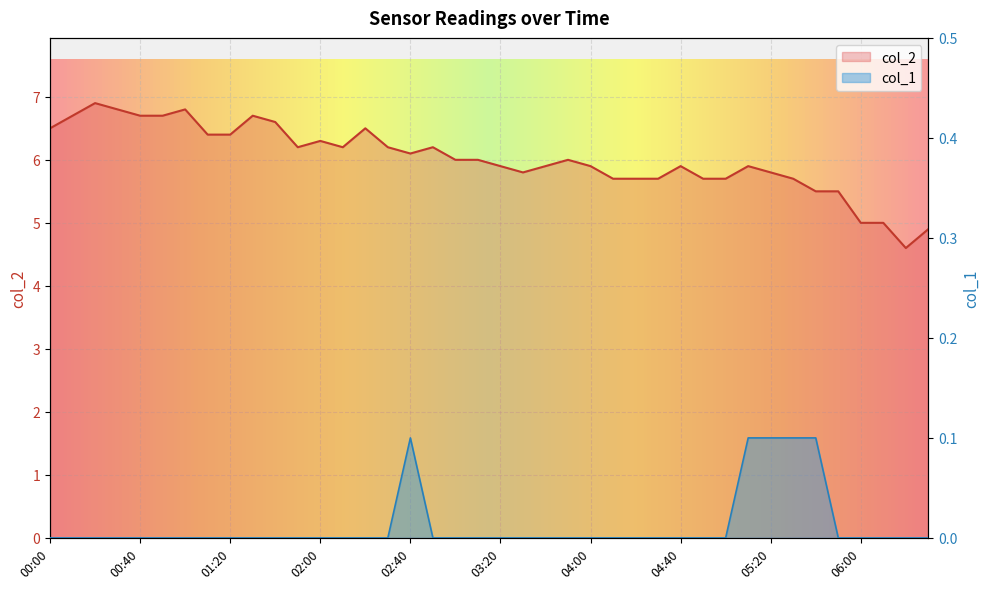

Where is the first local maximum for col_1?

02:40